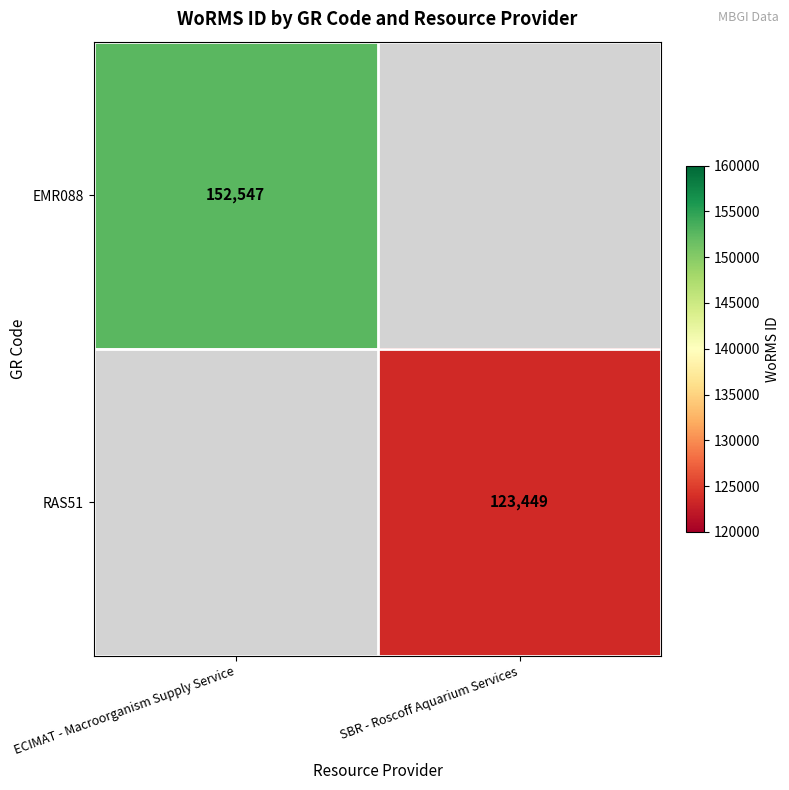

Which category has the highest value across all series?

ECIMAT - Macroorganism Supply Service